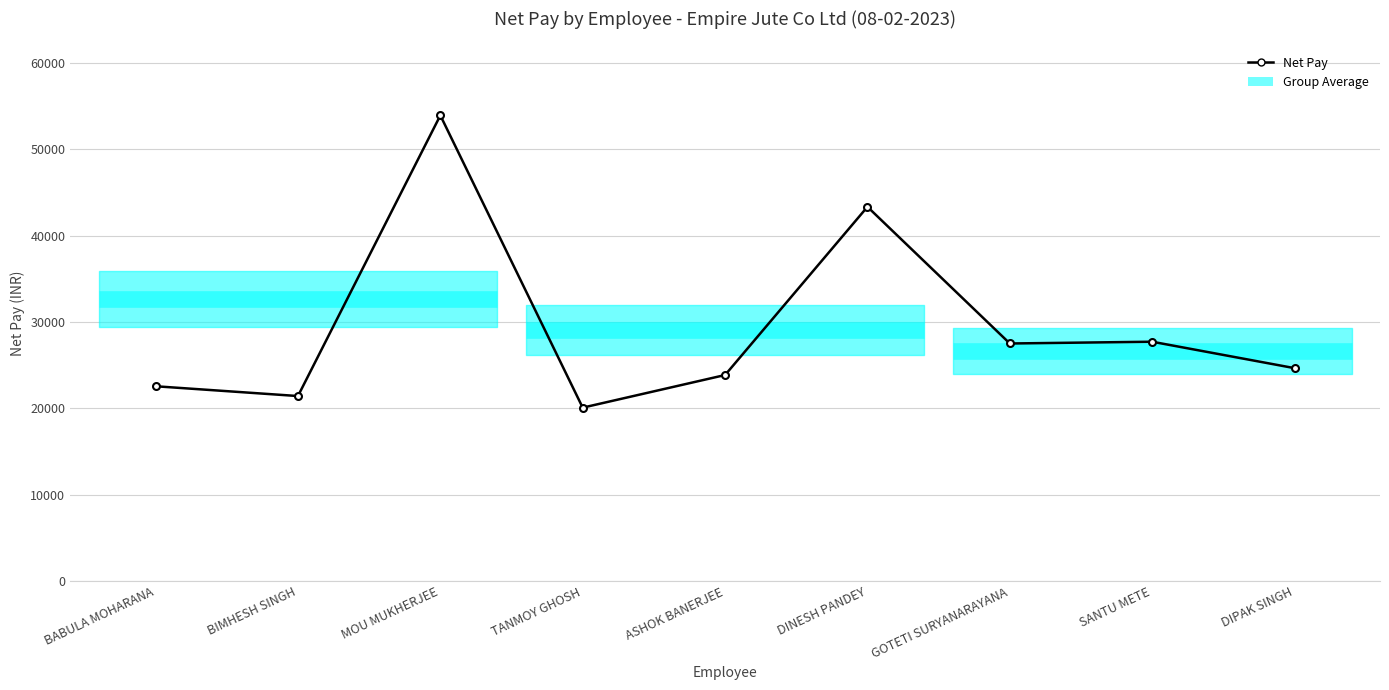

Reading left to right, what are all the values shown in this chart?

22561	21428	53918	20084	23862	43333	27512	27716	24657